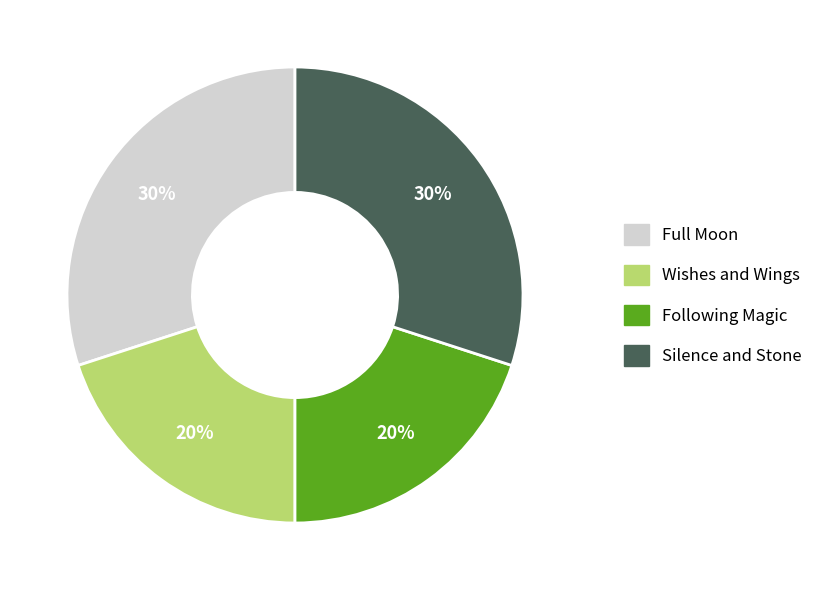

What percentage is the Silence and Stone slice, to the nearest percent?

30%